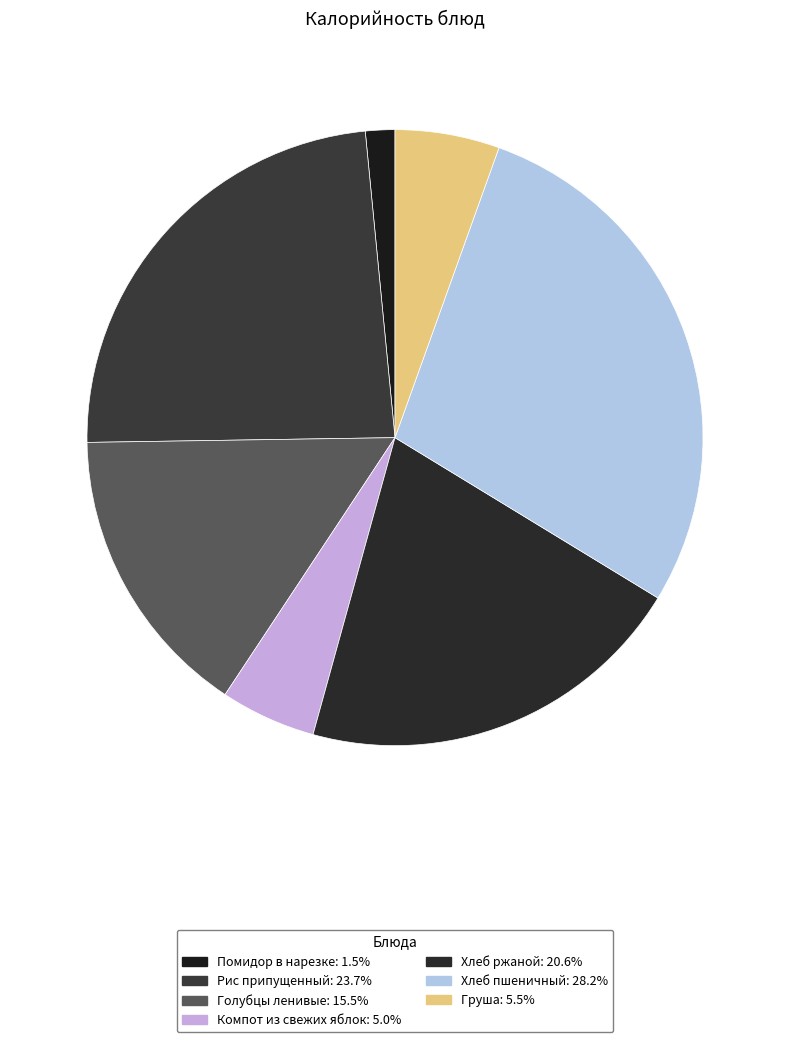

The Груша slice represents 13% of the pie. True or false?

False